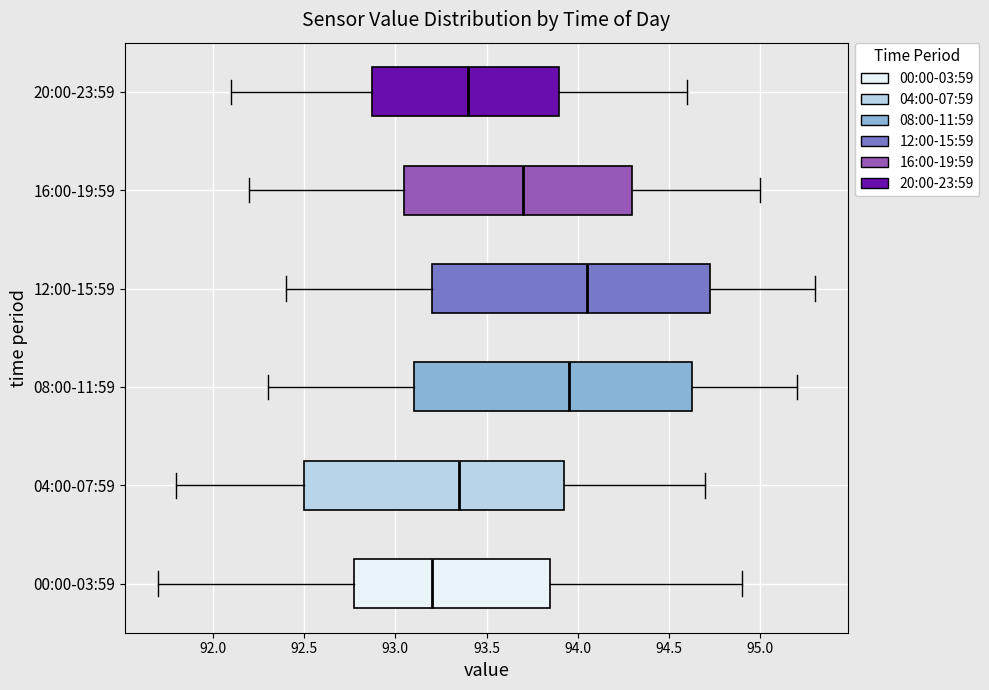

Reading bottom to top, read every box against the x-axis: the position of its median line, the range the box covers, and the ends of its whiskers. The values are not printed on the chart, so give them approximately, as read against the axis.

00:00-03:59: median 93.20, box 92.80 to 93.85, whiskers 91.70 to 94.90
04:00-07:59: median 93.35, box 92.50 to 93.95, whiskers 91.80 to 94.70
08:00-11:59: median 93.95, box 93.10 to 94.65, whiskers 92.30 to 95.20
12:00-15:59: median 94.05, box 93.20 to 94.75, whiskers 92.40 to 95.30
16:00-19:59: median 93.70, box 93.05 to 94.30, whiskers 92.20 to 95.00
20:00-23:59: median 93.40, box 92.90 to 93.90, whiskers 92.10 to 94.60